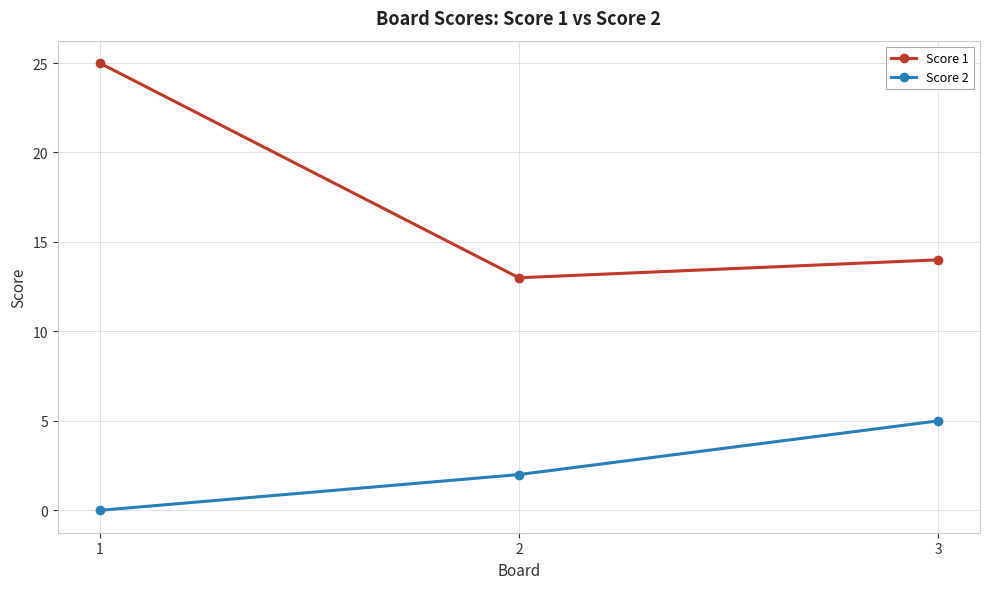

Count the number of data series in this chart.

2